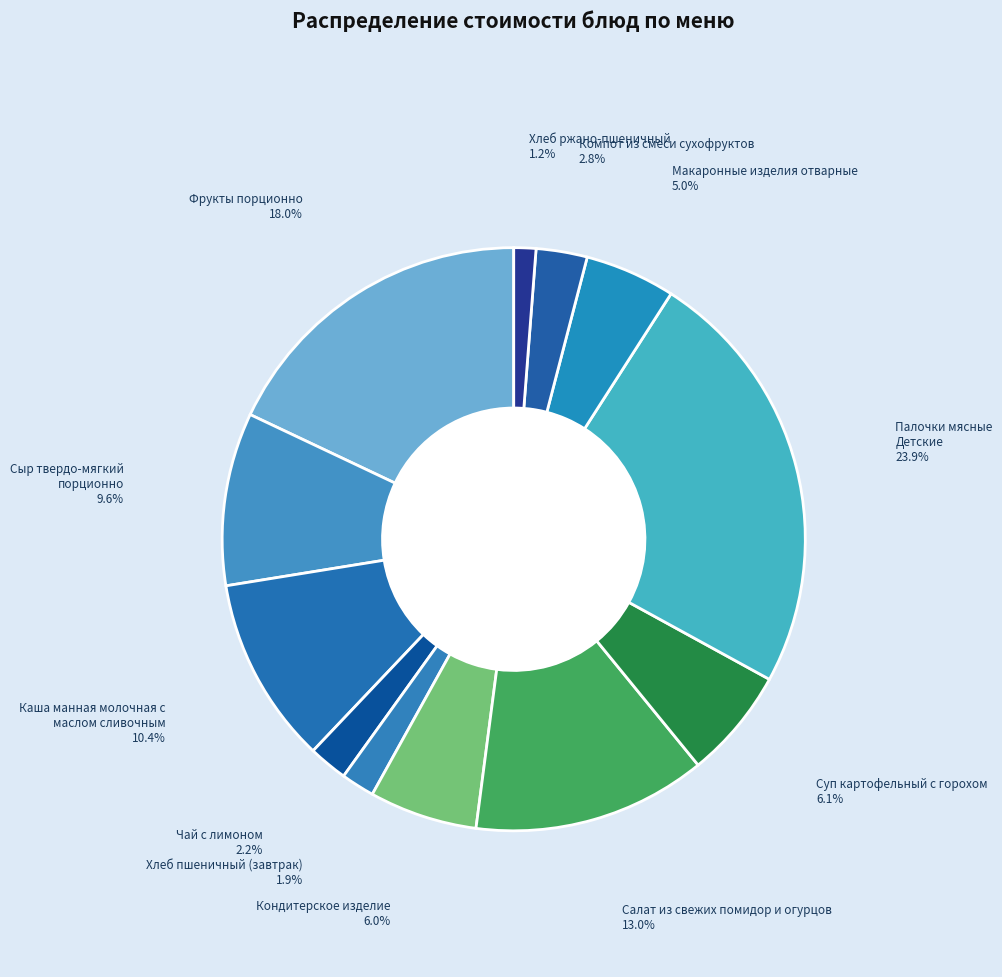

To the nearest percent, what is the average slice percentage?

8%